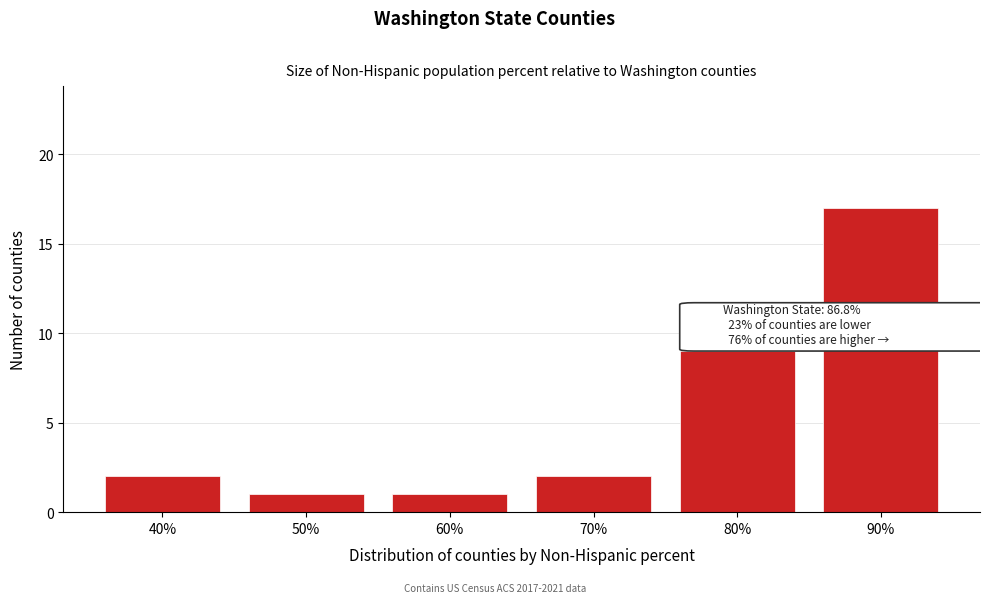

Reading left to right, transcribe all the data shown in this chart.

2	1	1	2	9	17